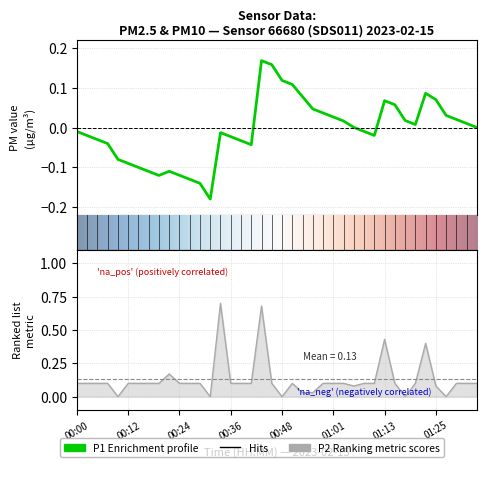

Count the number of categories in the chart.

40